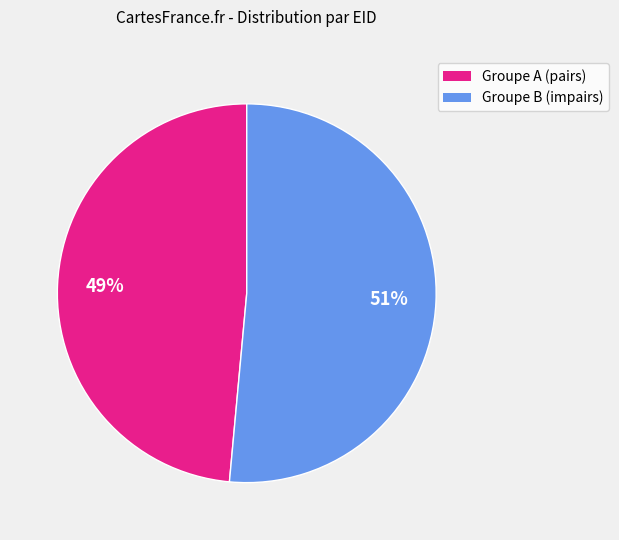

To the nearest percent, what is the average slice percentage?

50%